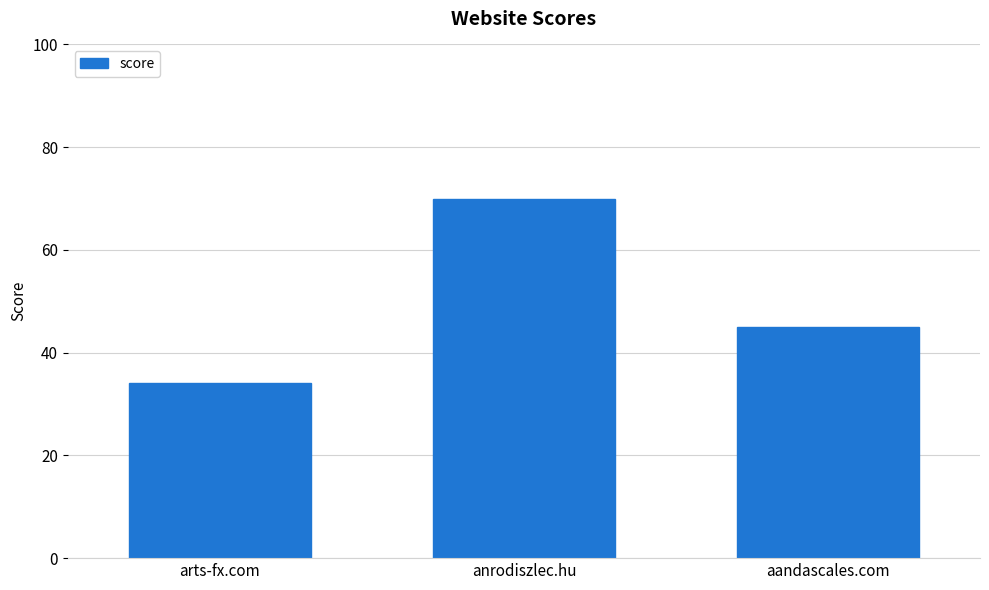

List the labels in order of value, largest first.

anrodiszlec.hu, aandascales.com, arts-fx.com